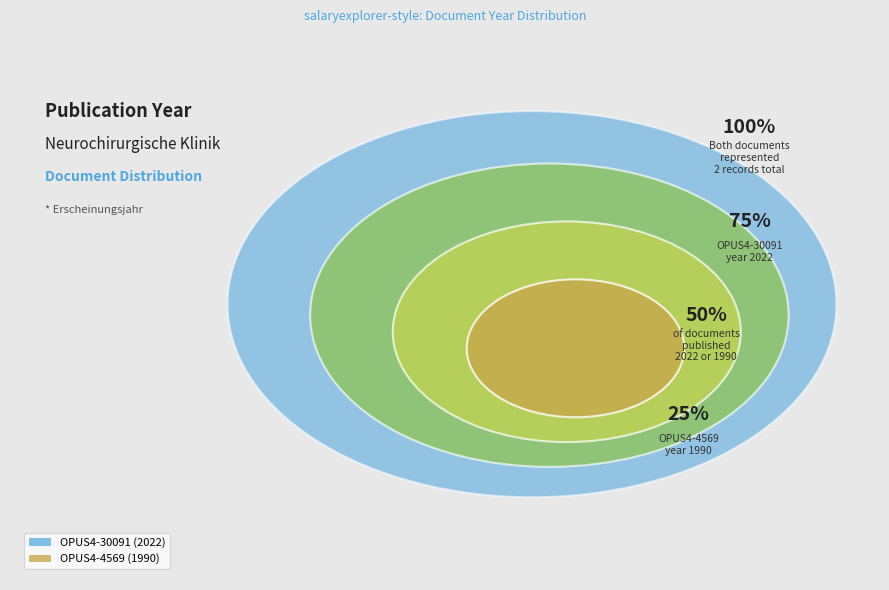

Does any single category account for the majority?

Yes